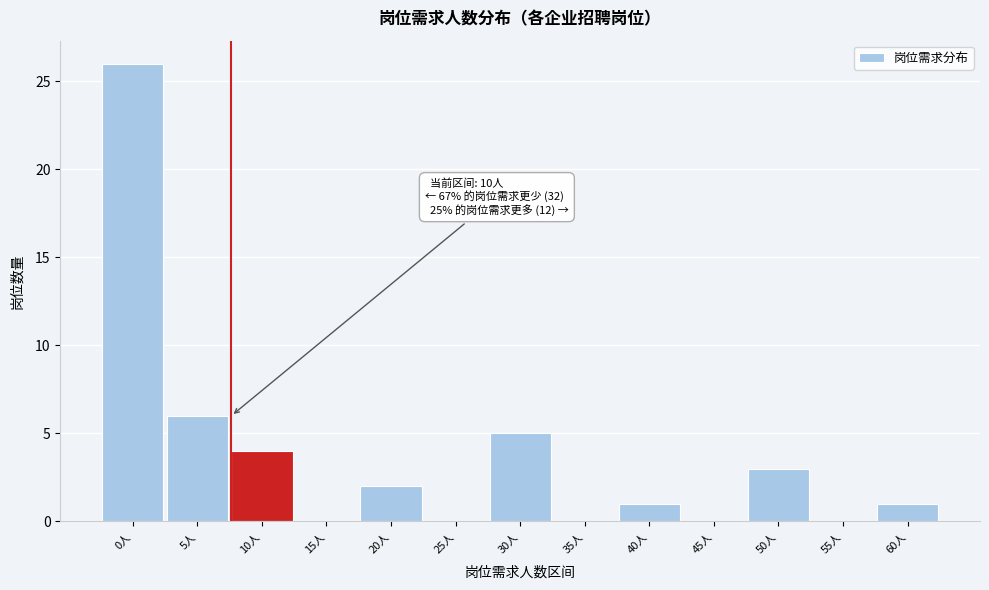

Reading left to right, extract all data points from this chart.

0人=26	5人=6	10人=4	15人=0	20人=2	25人=0	30人=5	35人=0	40人=1	45人=0	50人=3	55人=0	60人=1